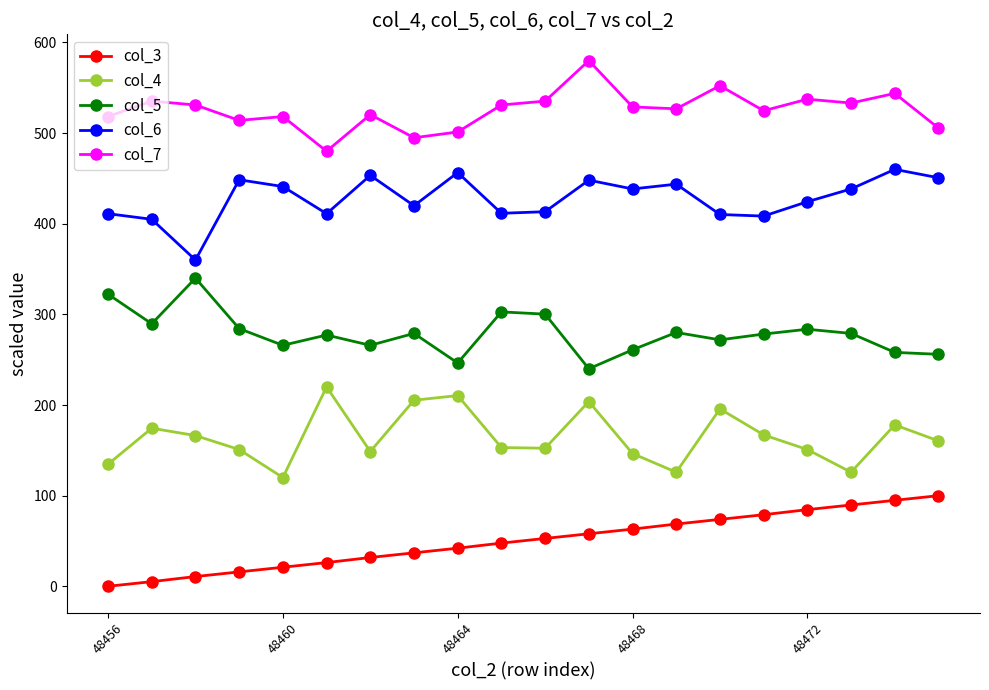

What is the difference between the maximum and minimum values in the col_5 series?

100.0